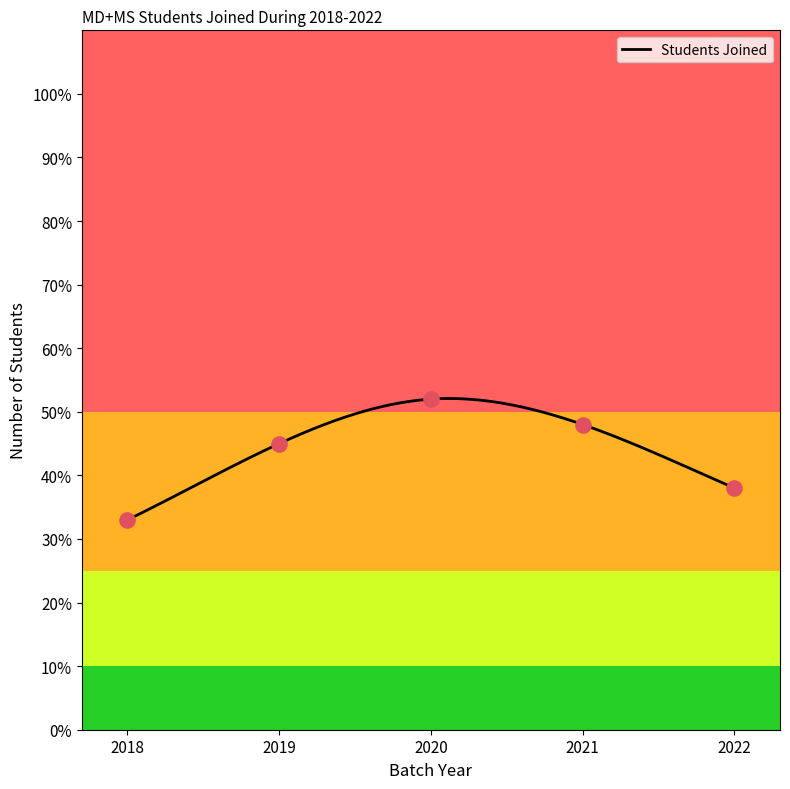

What is the ratio of the value at 2019 to the value at 2018?

1.4